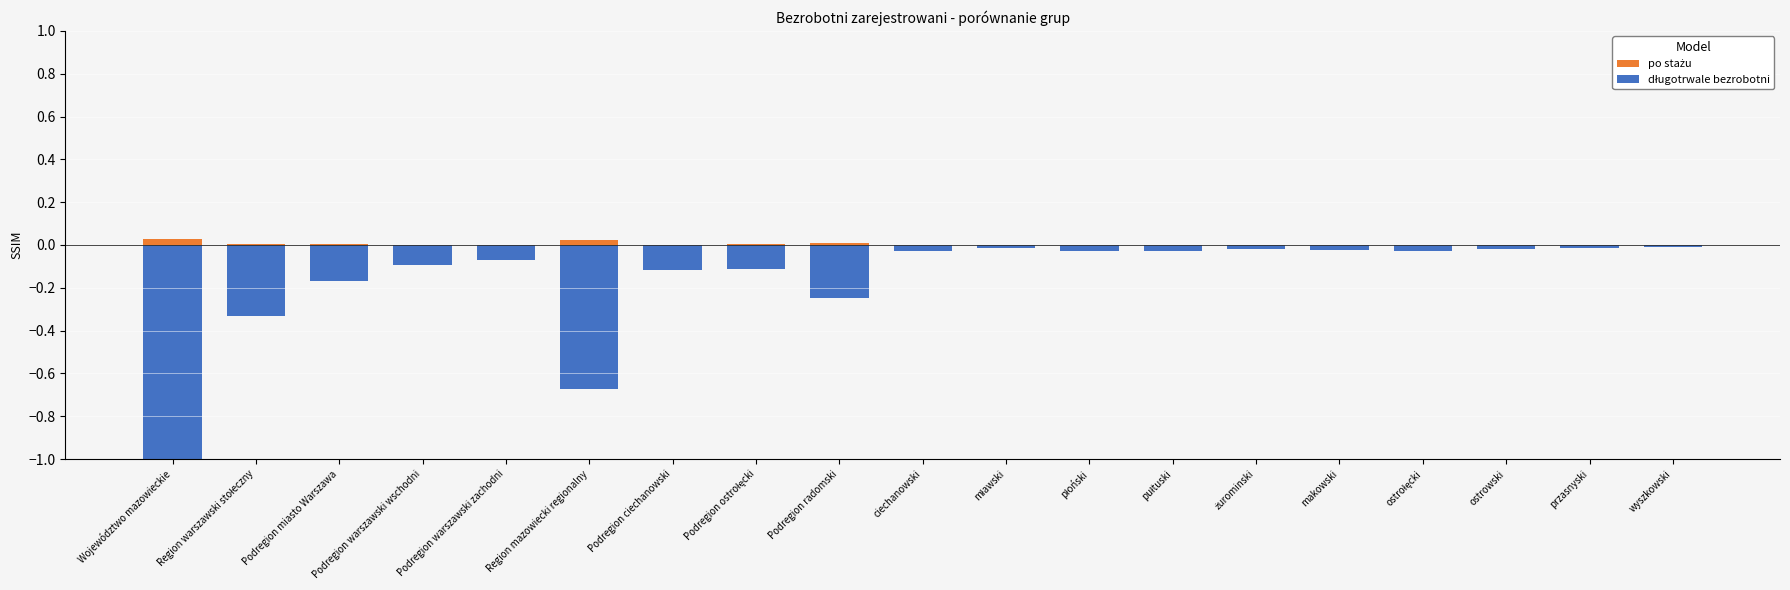

List the series in order of their overall mean, lowest first.

długotrwale bezrobotni, po stażu